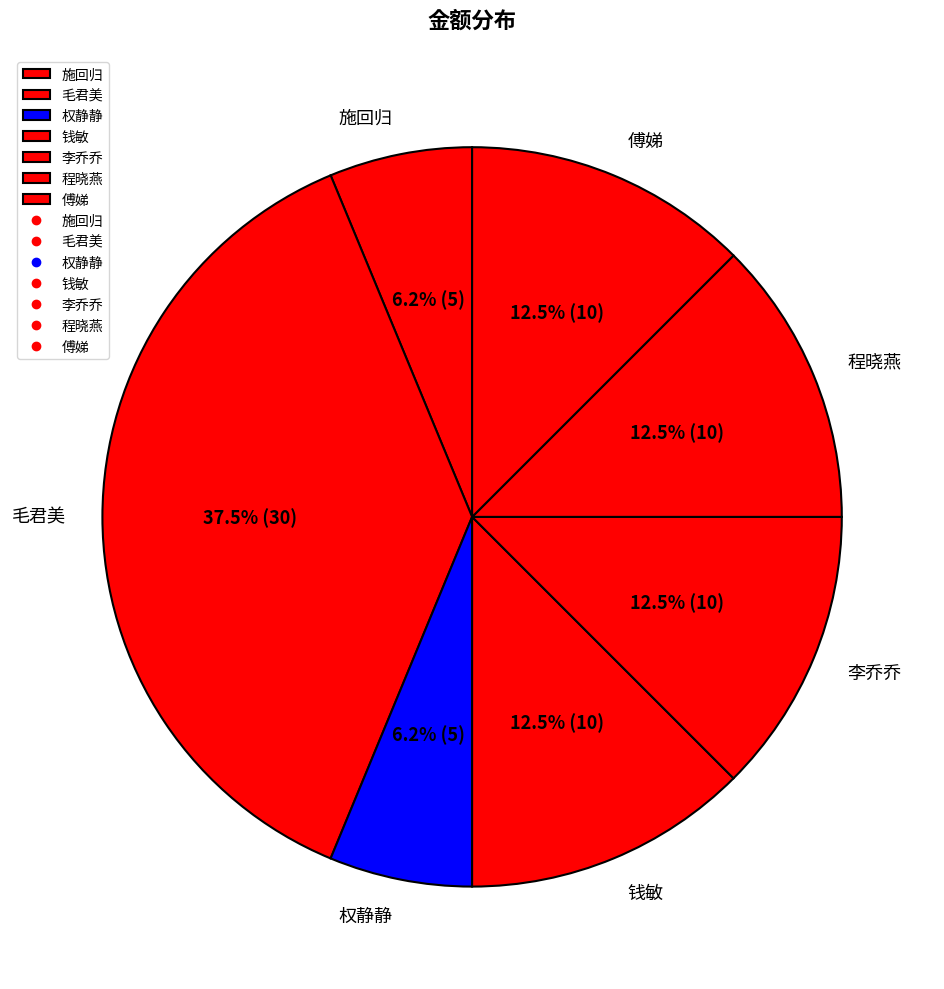

Does 施回归 account for over 50% of the chart?

No